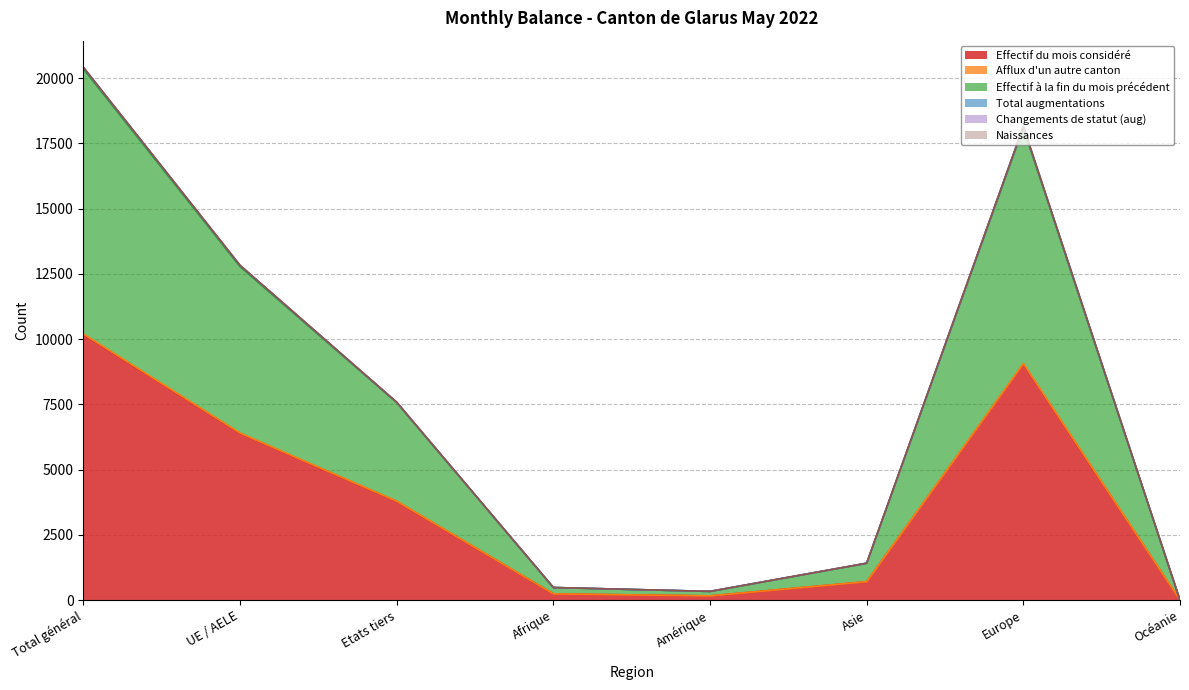

The Effectif du mois considéré series shows 710 at Asie. True or false?

True